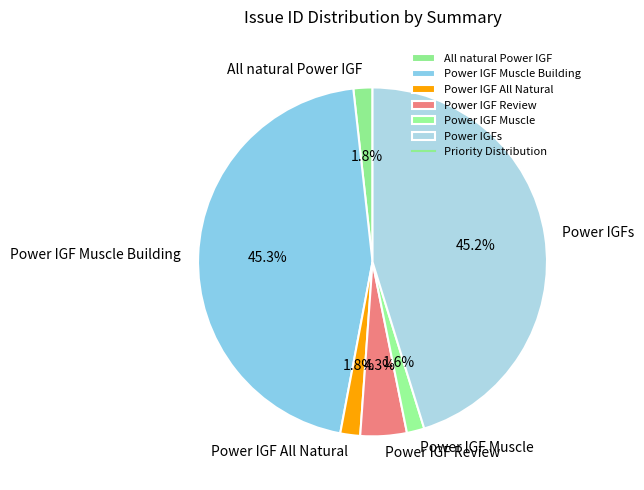

Count the number of slices in the pie.

6